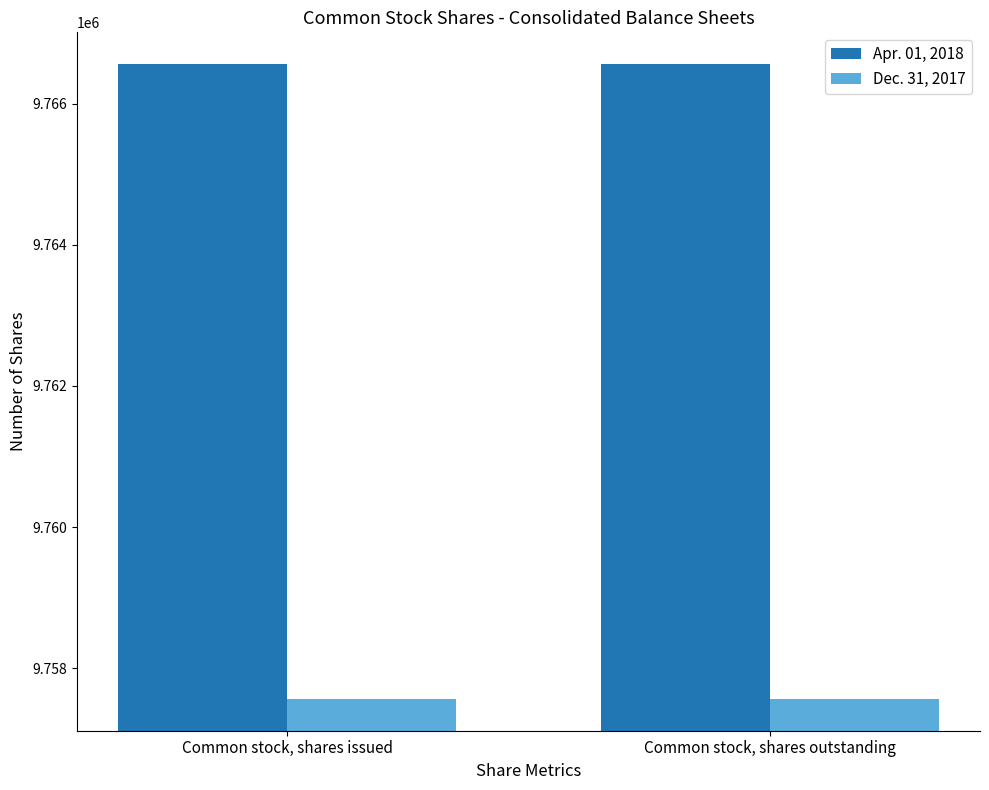

What are all the series names shown in the legend?

Apr. 01, 2018, Dec. 31, 2017